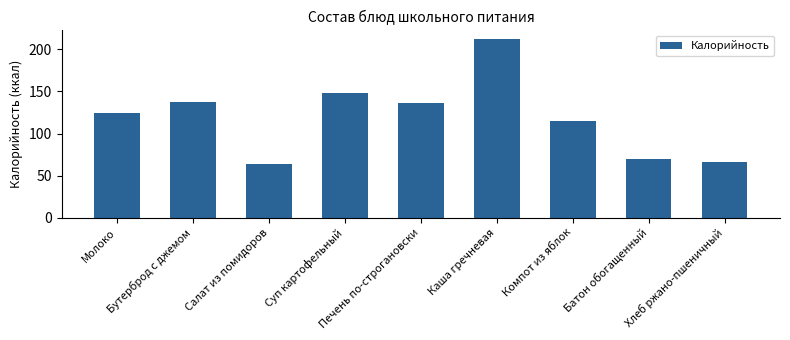

What is the difference between the maximum and minimum values?

148.4